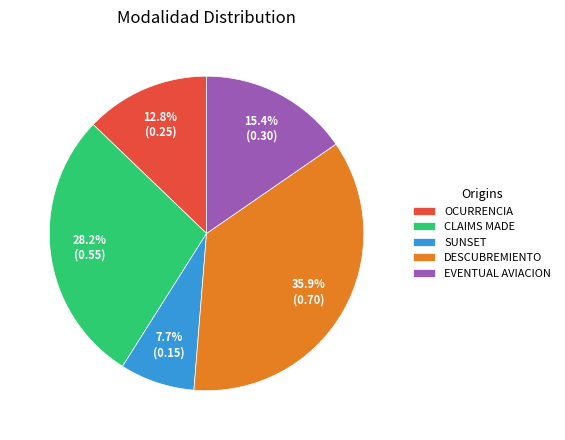

Which category has the biggest portion of the pie?

DESCUBREMIENTO